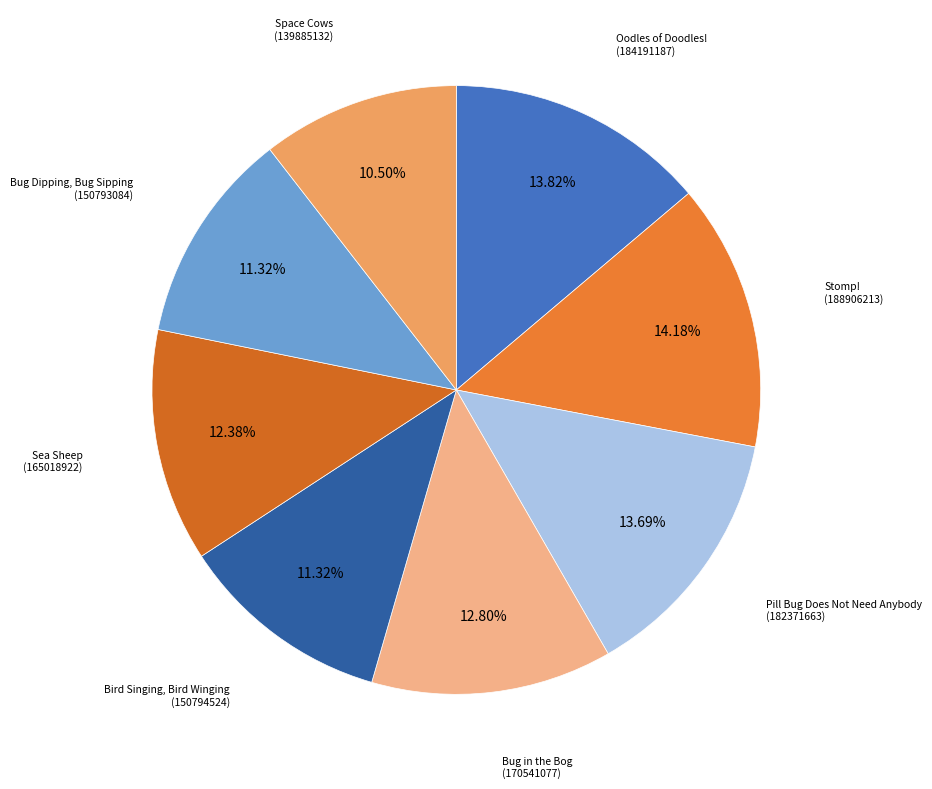

What is the total percentage of Oodles of Doodles! and Stomp!?

28.0%